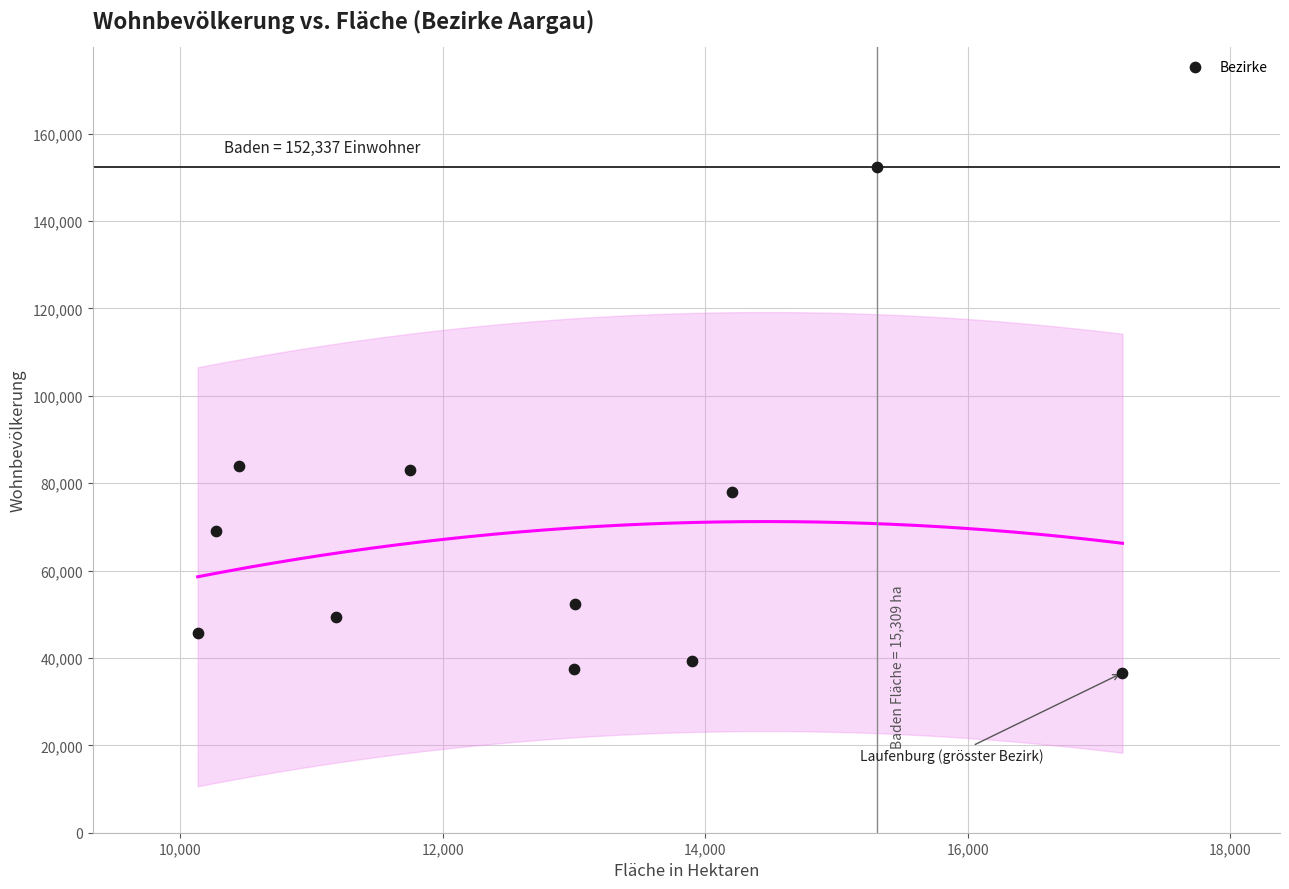

What is the average X value?

12762